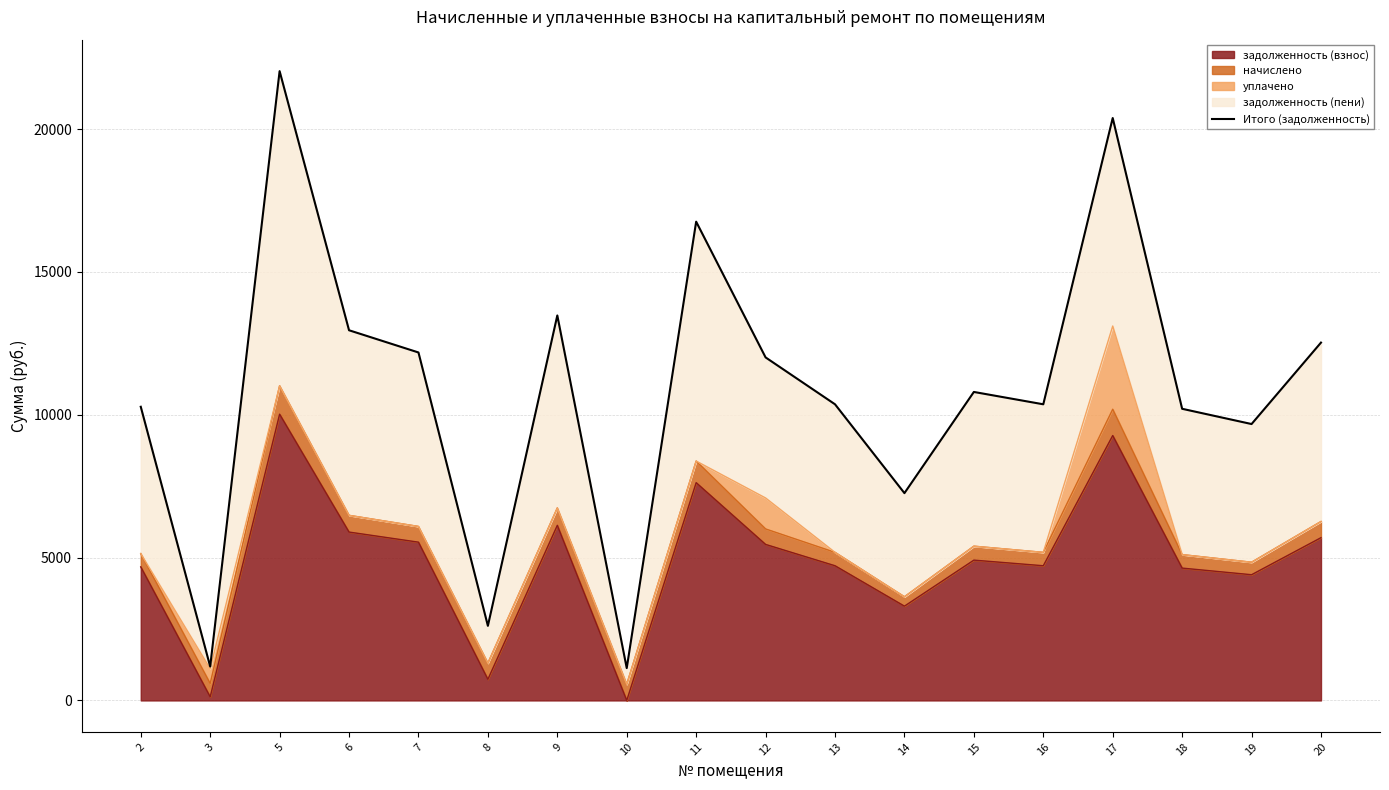

Reading left to right, extract all data points from this chart.

2=10278.6	3=1186.6	5=22026.1	6=12956.4	7=12179.2	8=2611.0	9=13474.6	10=1131.0	11=16757.0	12=12006.1	13=10365.1	14=7255.7	15=10797.2	16=10365.1	17=20384.6	18=10207.6	19=9673.9	20=12524.8